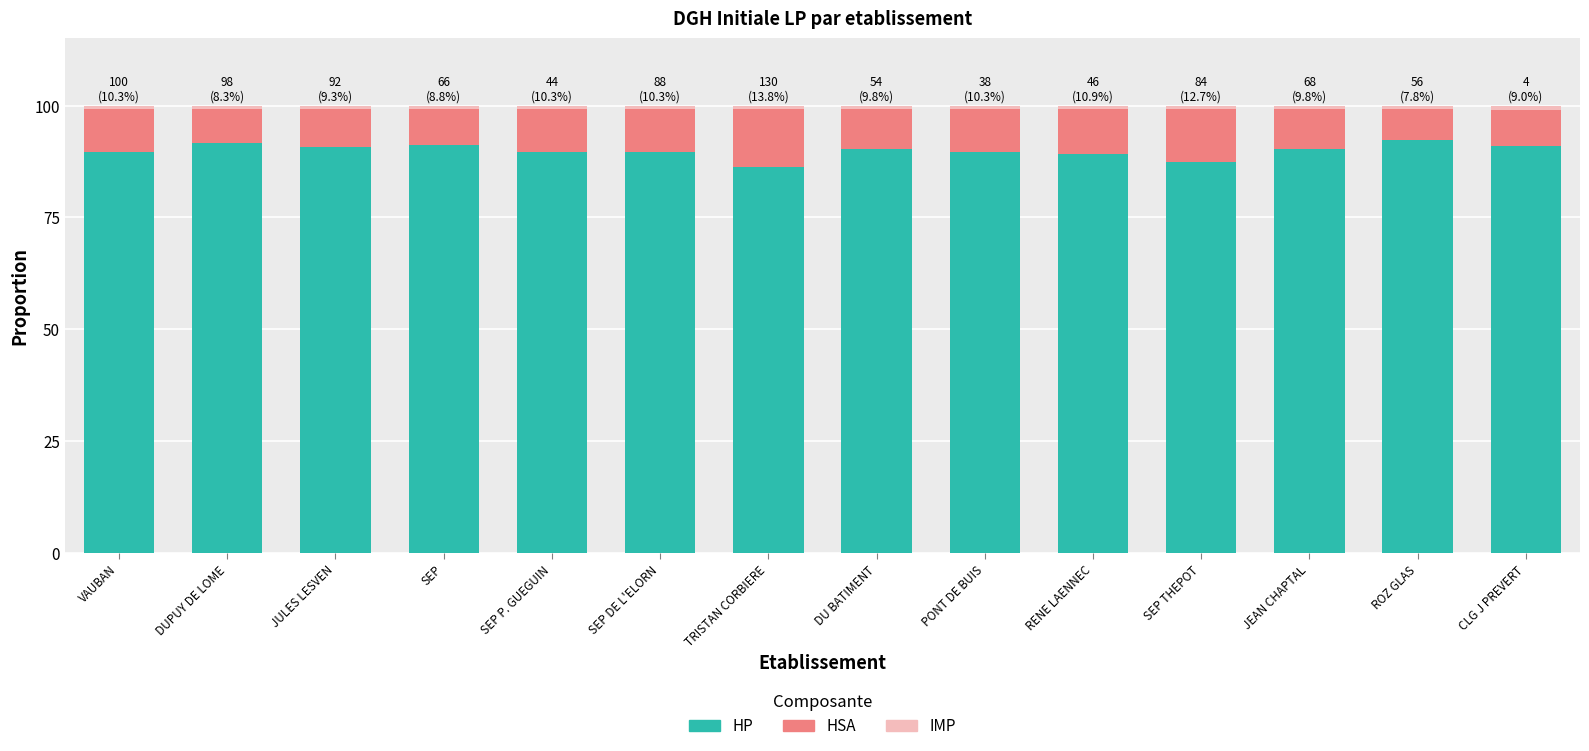

What is the sum of all HP values?

1258.6